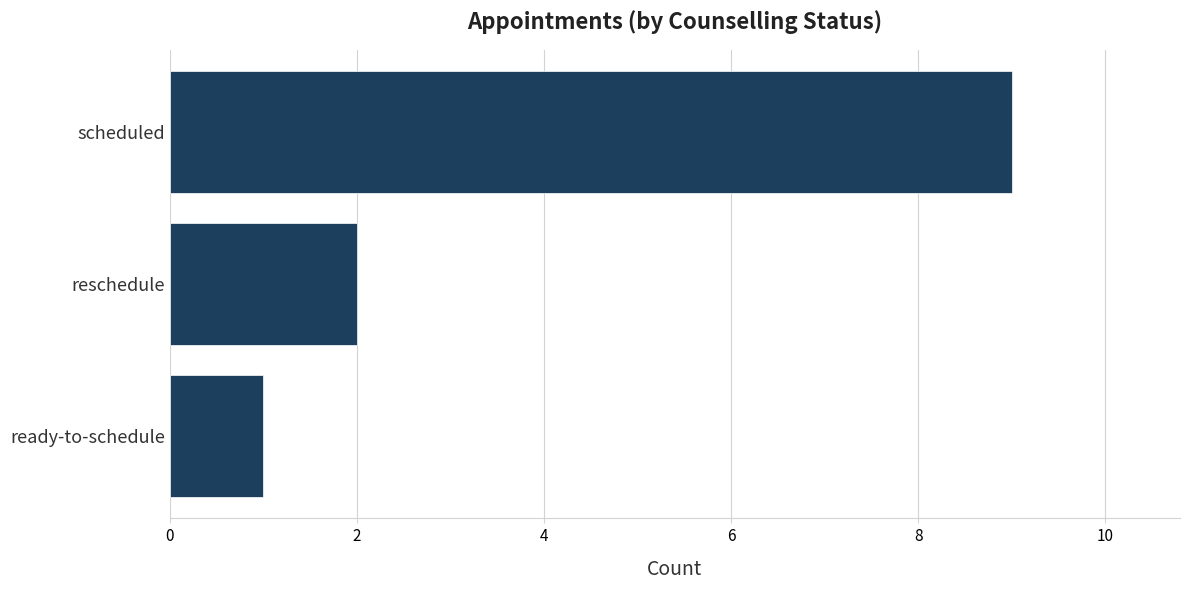

How many values are between 1 and 9?

3